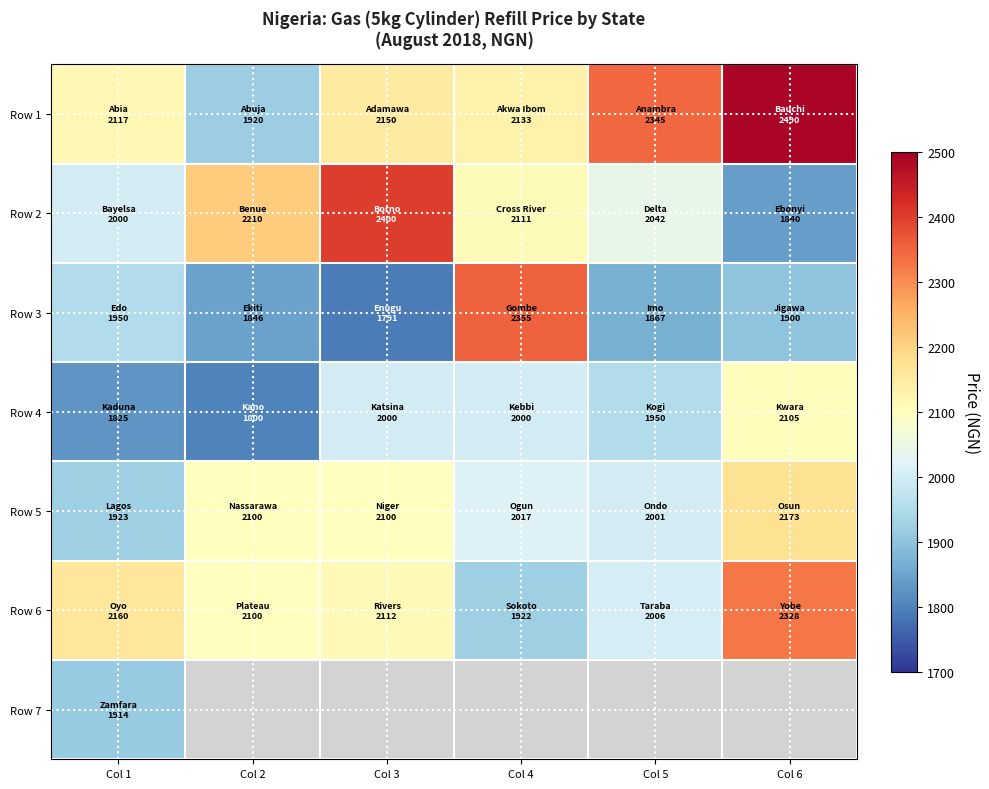

How many categories are shown in the chart?

6